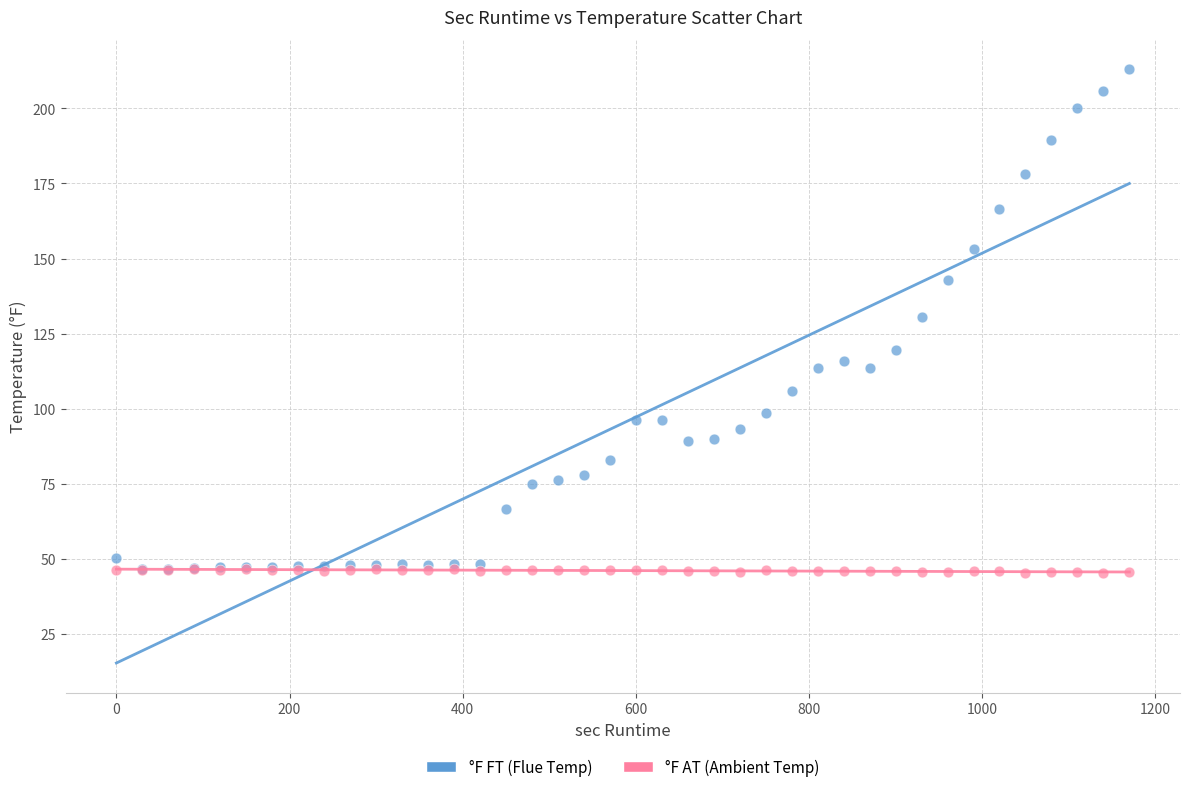

What are all the series names shown in the legend?

°F FT (Flue Temp), °F AT (Ambient Temp)